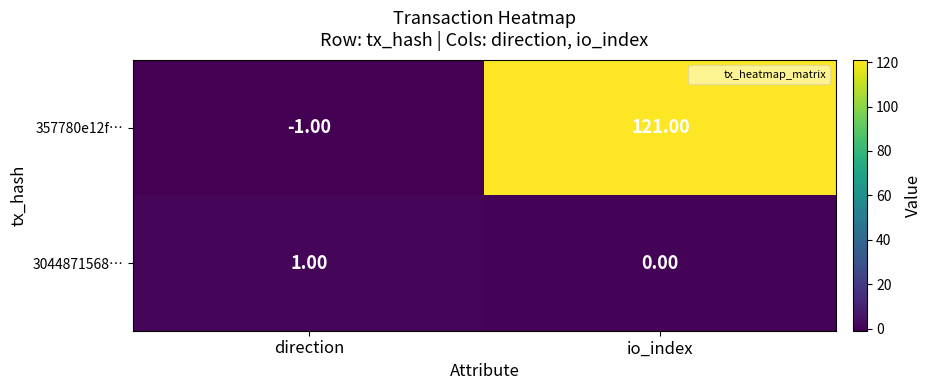

How many distinct data groups are displayed?

2